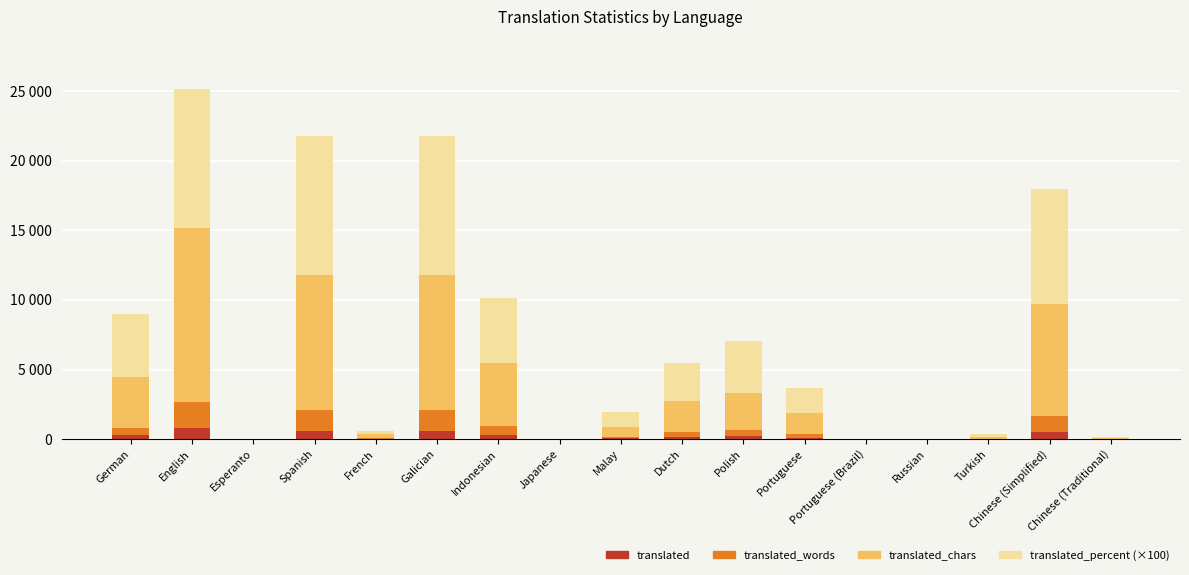

Which series has the largest total across all categories?

translated_percent (×100)